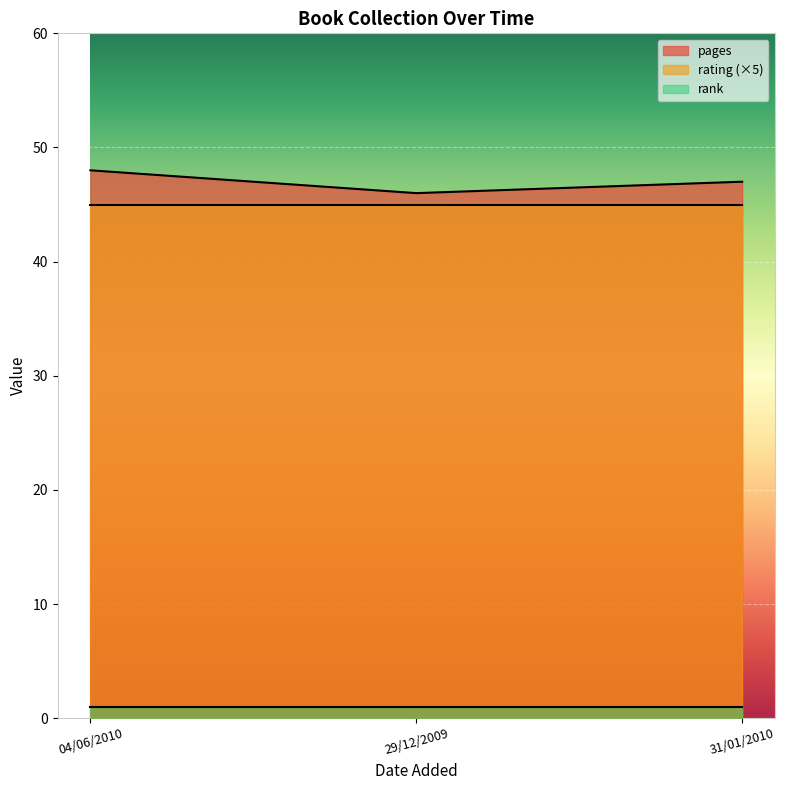

Does the chart display data point markers on the line(s)?

No